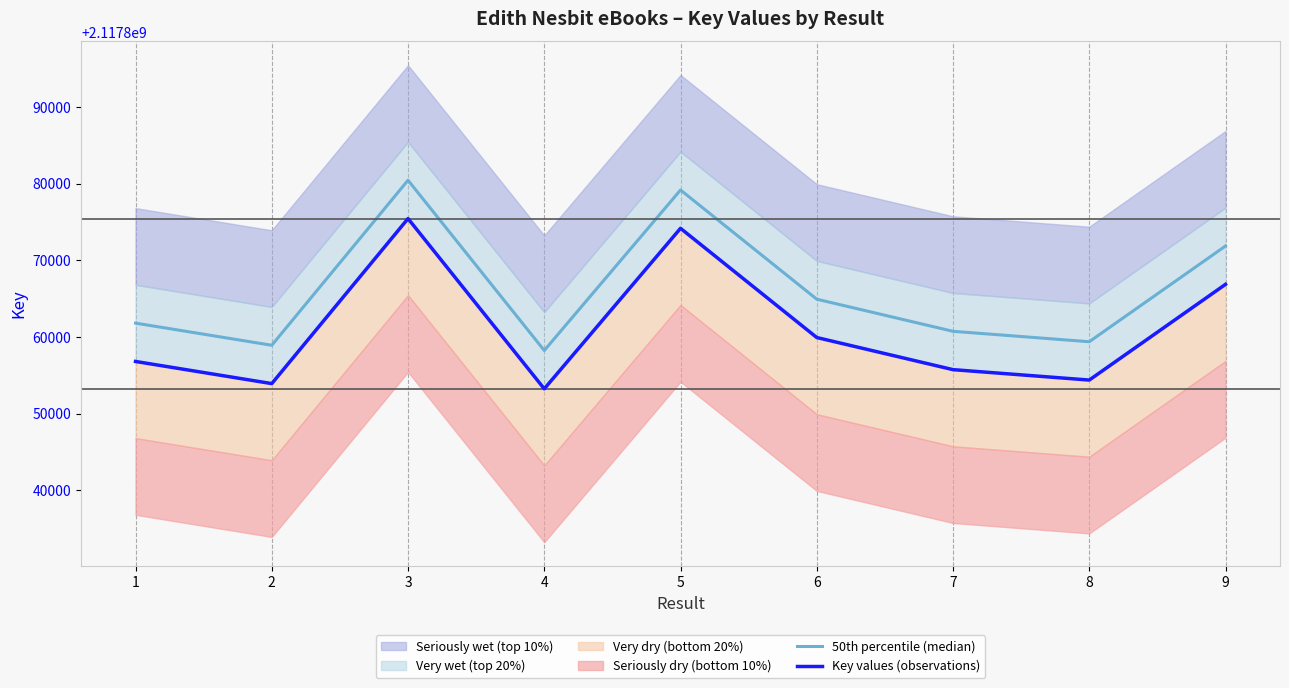

Rank the series at 9 from lowest to highest value.

Key values (observations), 50th percentile (median)